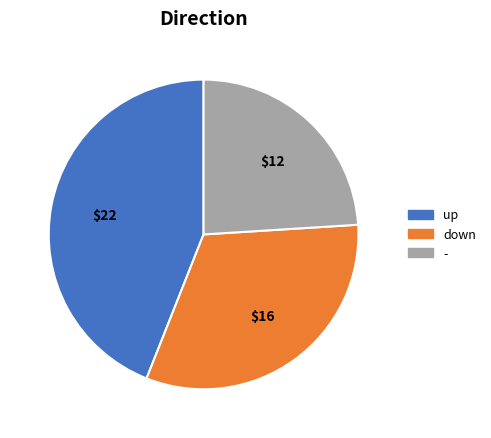

Rank the categories by value from highest to lowest.

up, down, -